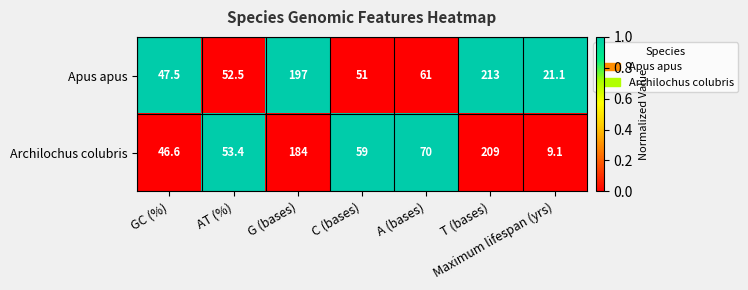

What is the greatest value displayed?

213.0